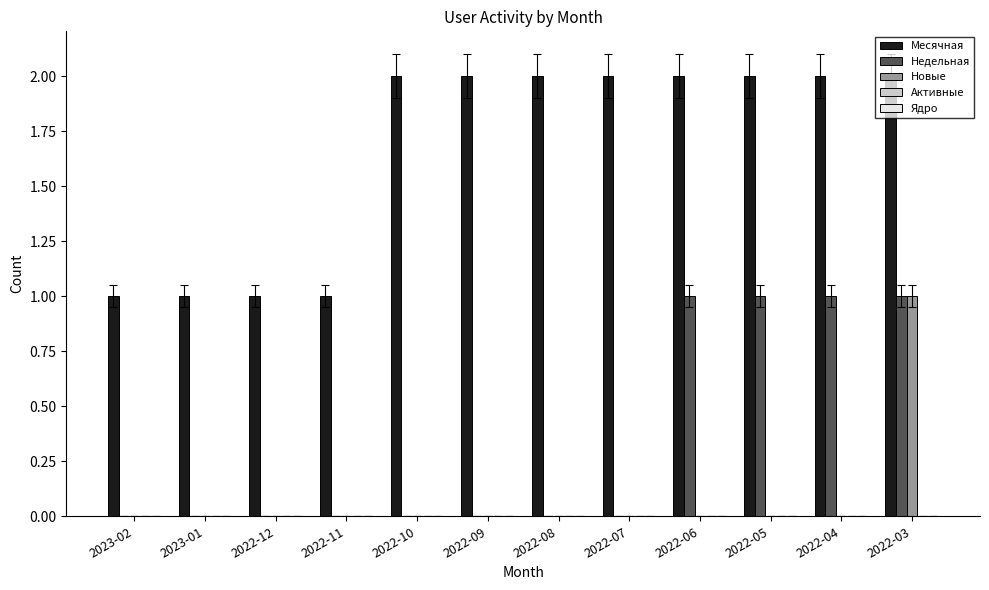

Are the bars horizontal?

No